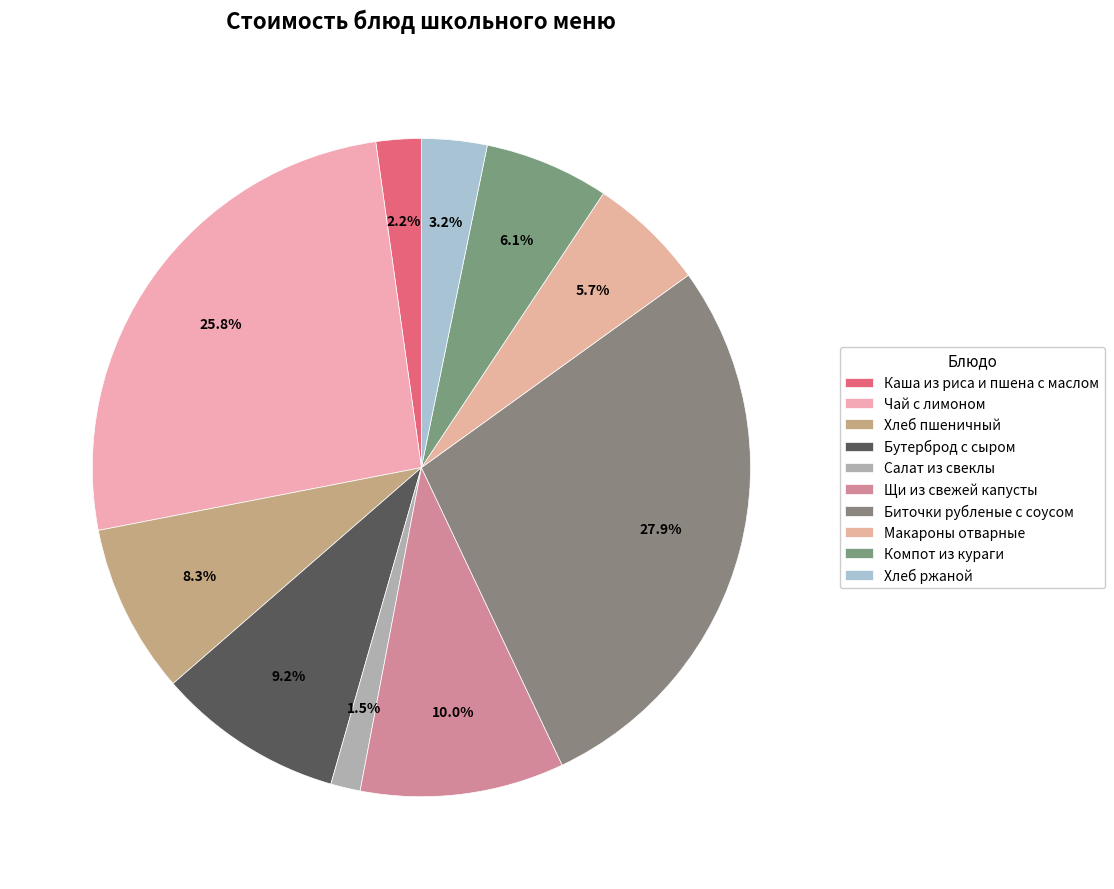

What percentage is NOT represented by Макароны отварные?

94.3%